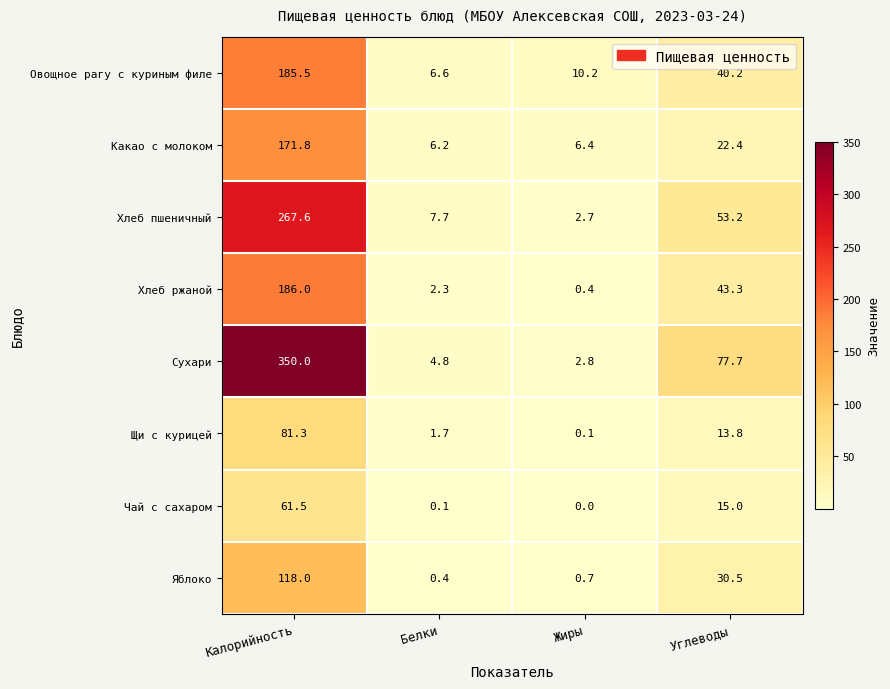

How many categories are shown in the chart?

4